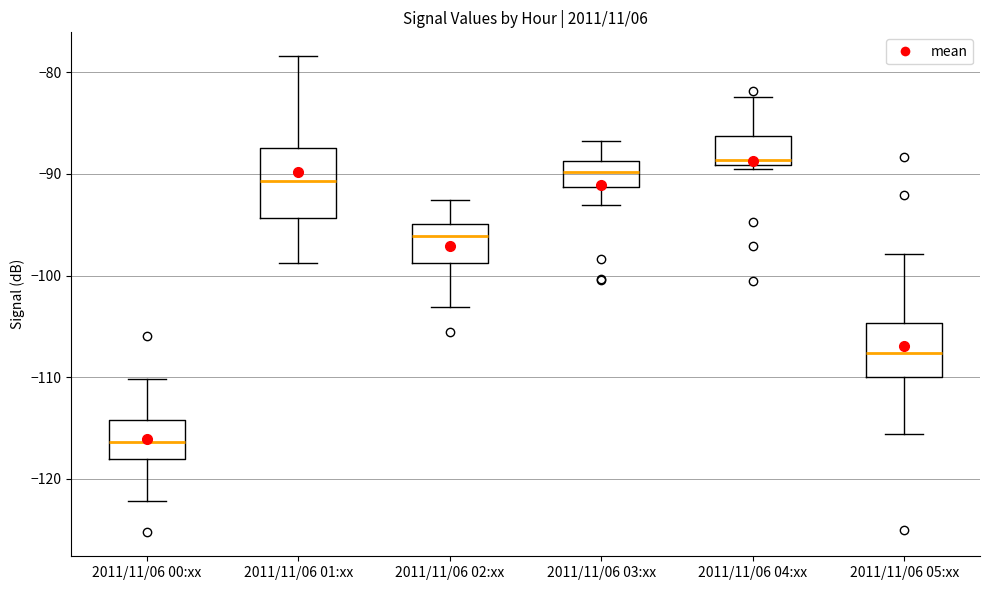

Which box's median line is the highest?

2011/11/06 04:xx